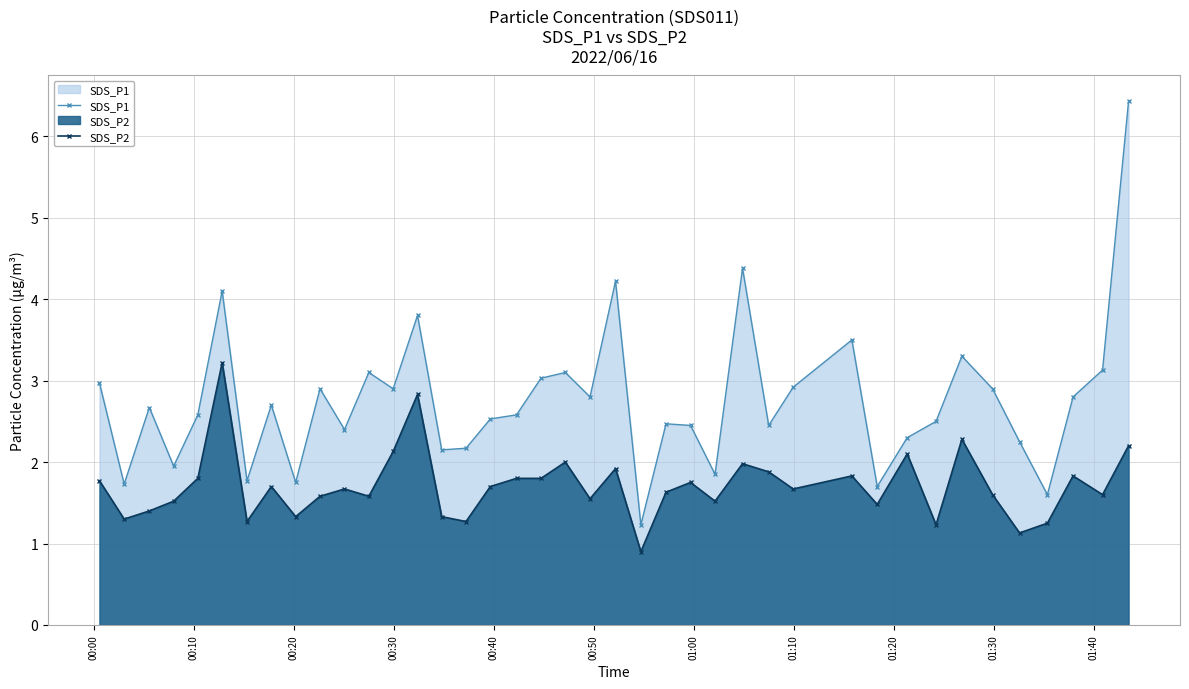

Which series has the largest range (max minus min)?

SDS_P1